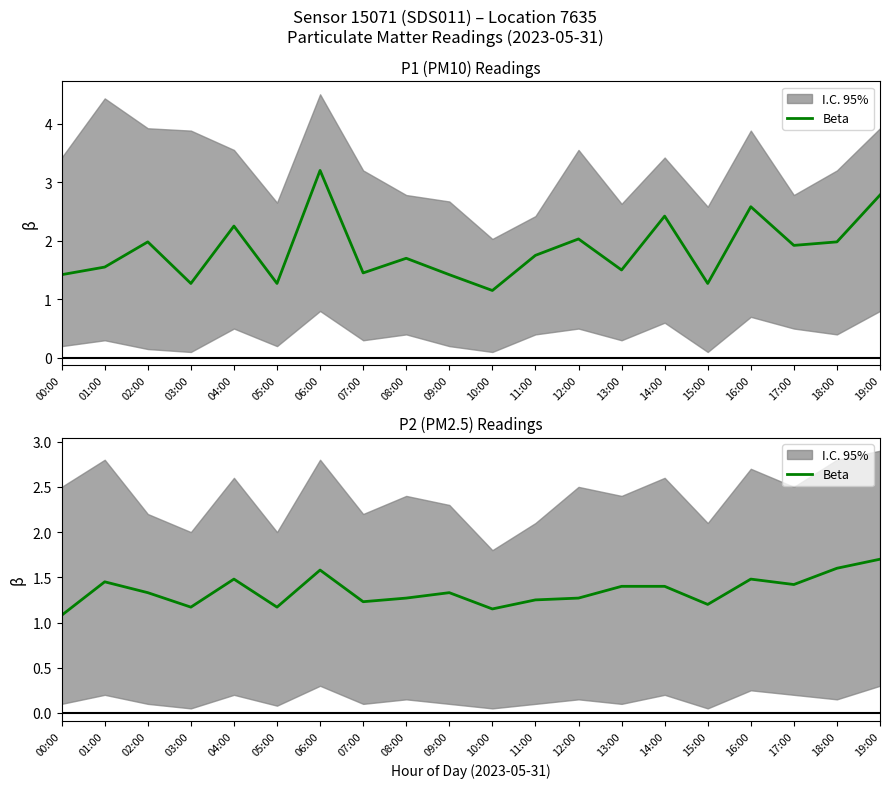

How many interior local valleys (lower than both neighbors) does the data have?

6